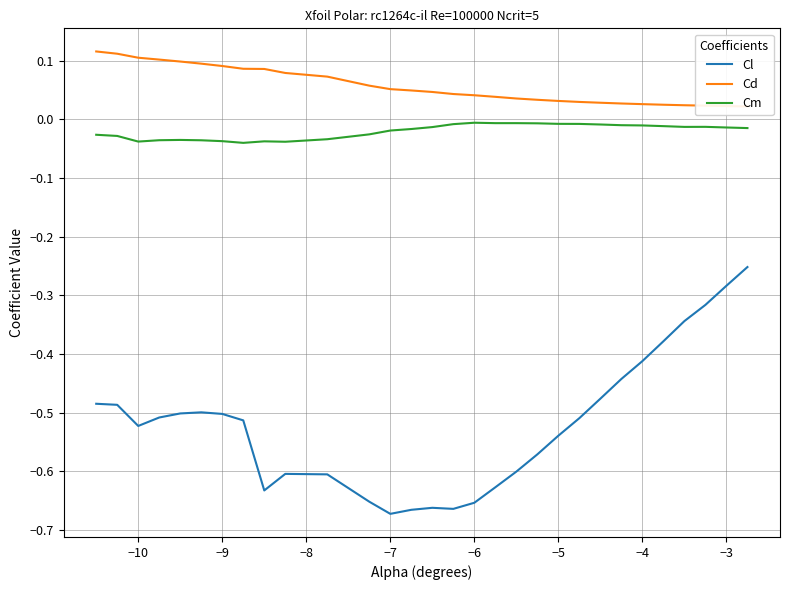

True or false: Cd and Cl intersect in this chart.

False